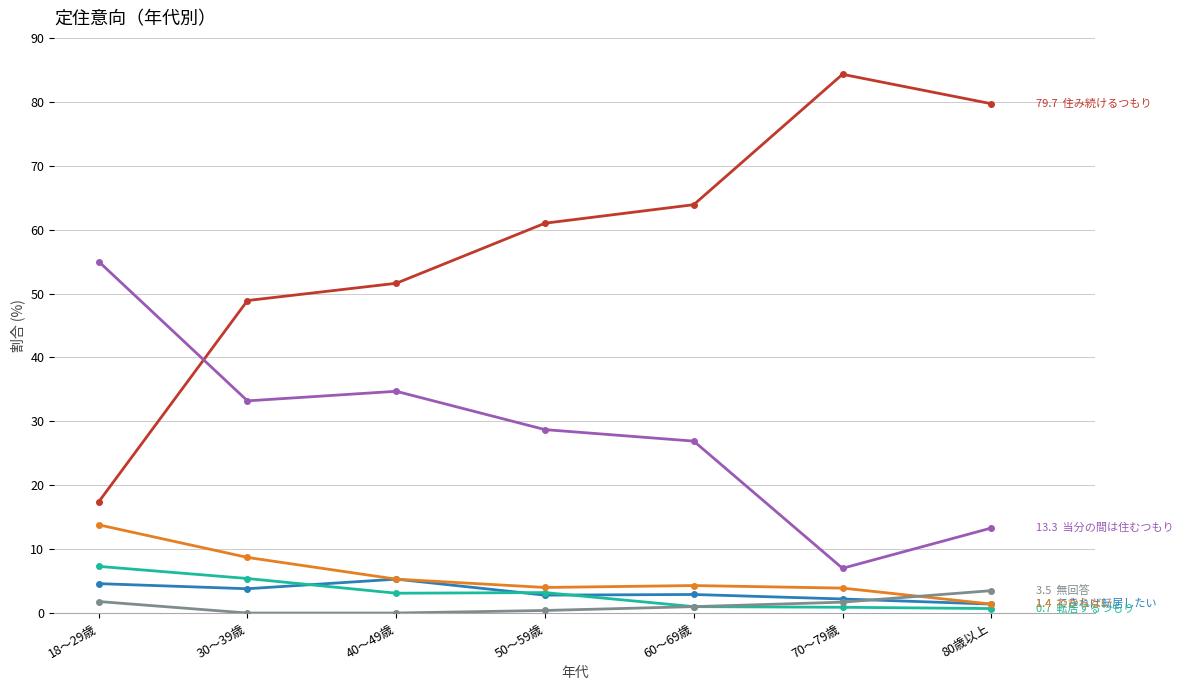

Is this an area chart (filled region under the line)?

No